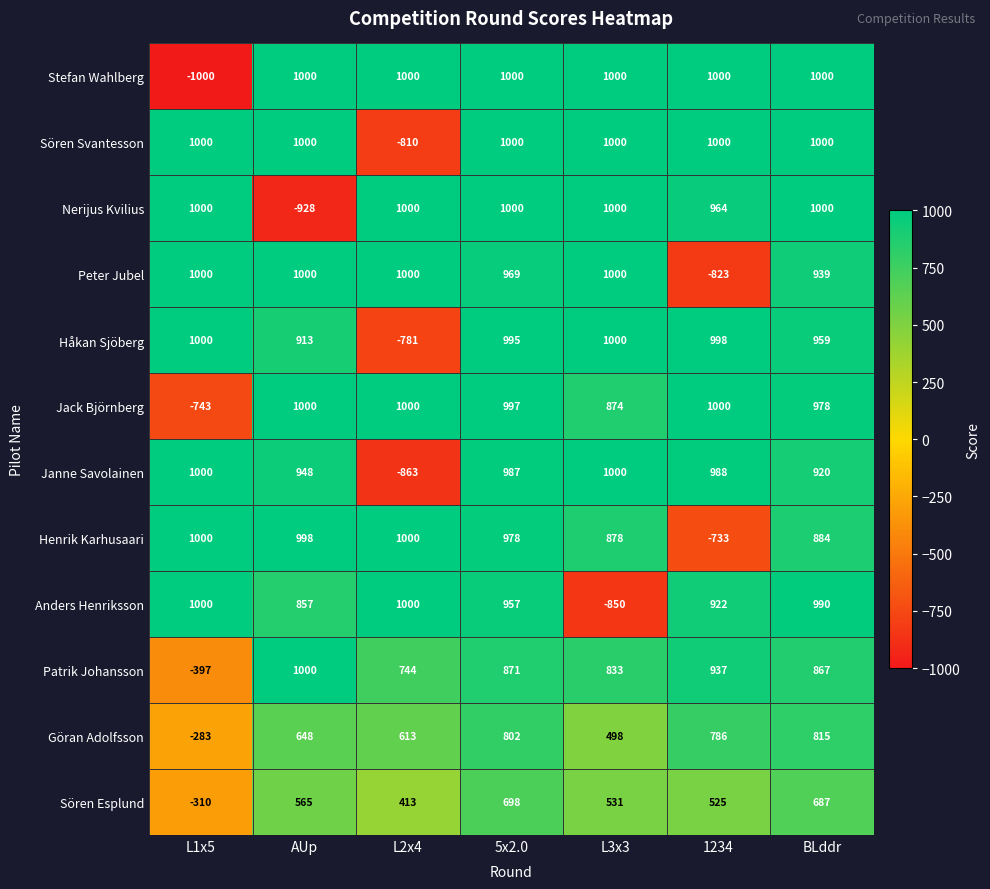

How many negative values does the Janne Savolainen series have?

1